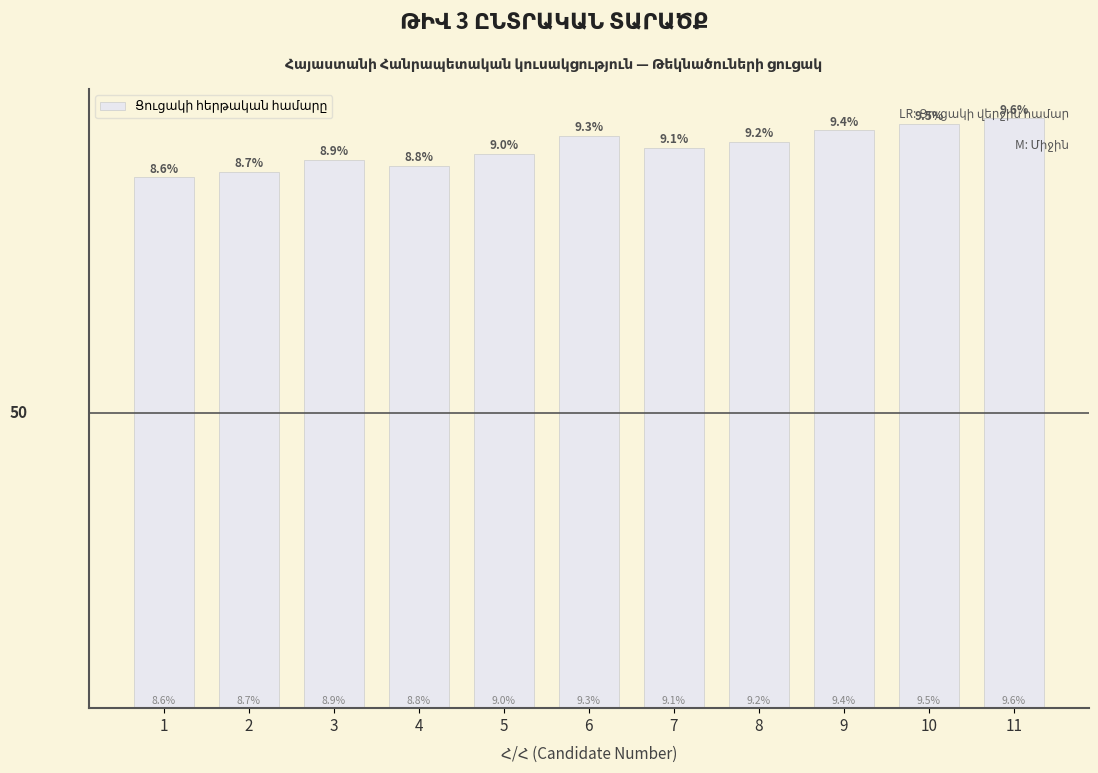

Does the chart contain any negative values?

No